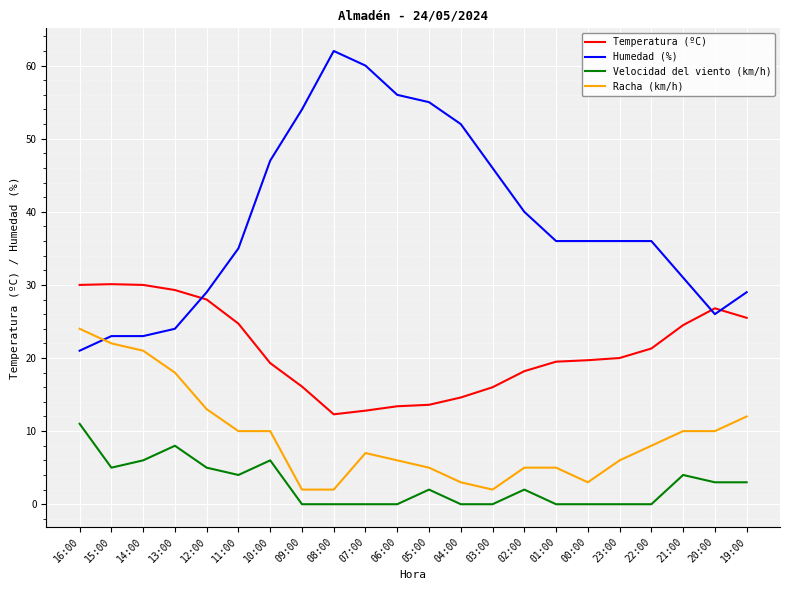

List the series in order of their peak value, lowest first.

Velocidad del viento (km/h), Racha (km/h), Temperatura (ºC), Humedad (%)